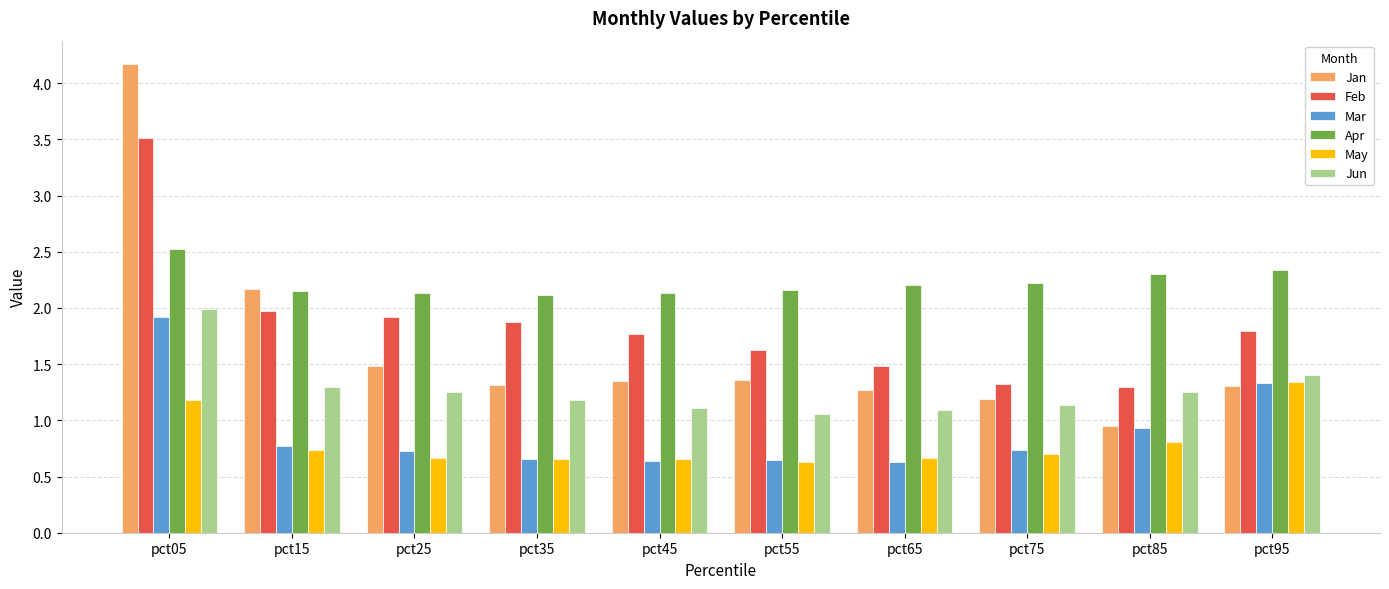

Is the value of Apr at pct35 greater than the value of Jun at pct25?

Yes